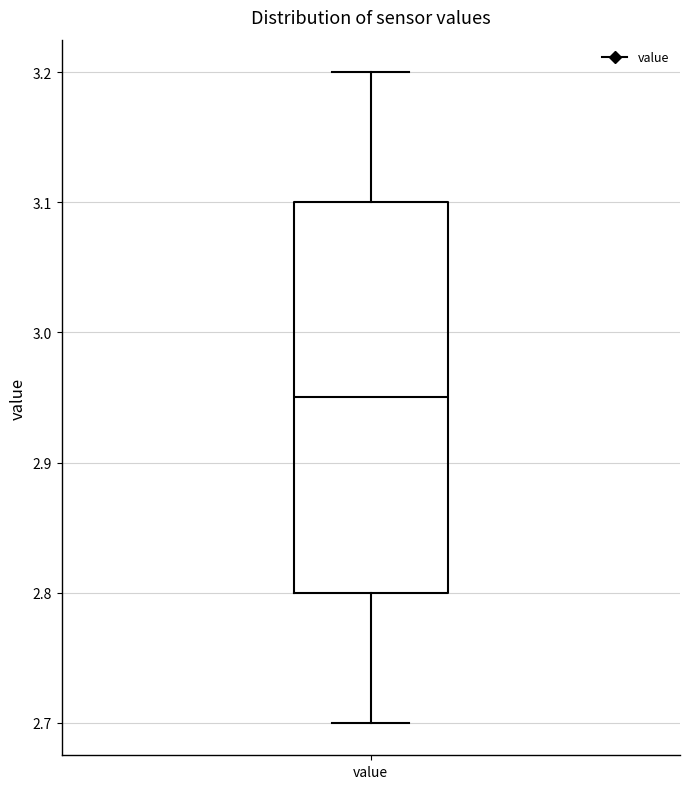

Read this box plot against the y-axis: the position of the median line, the range covered by the box, and the ends of both whiskers. The values are not printed on the chart, so give them approximately, as read against the axis.

median 2.95, box 2.80 to 3.10, whiskers 2.70 to 3.20